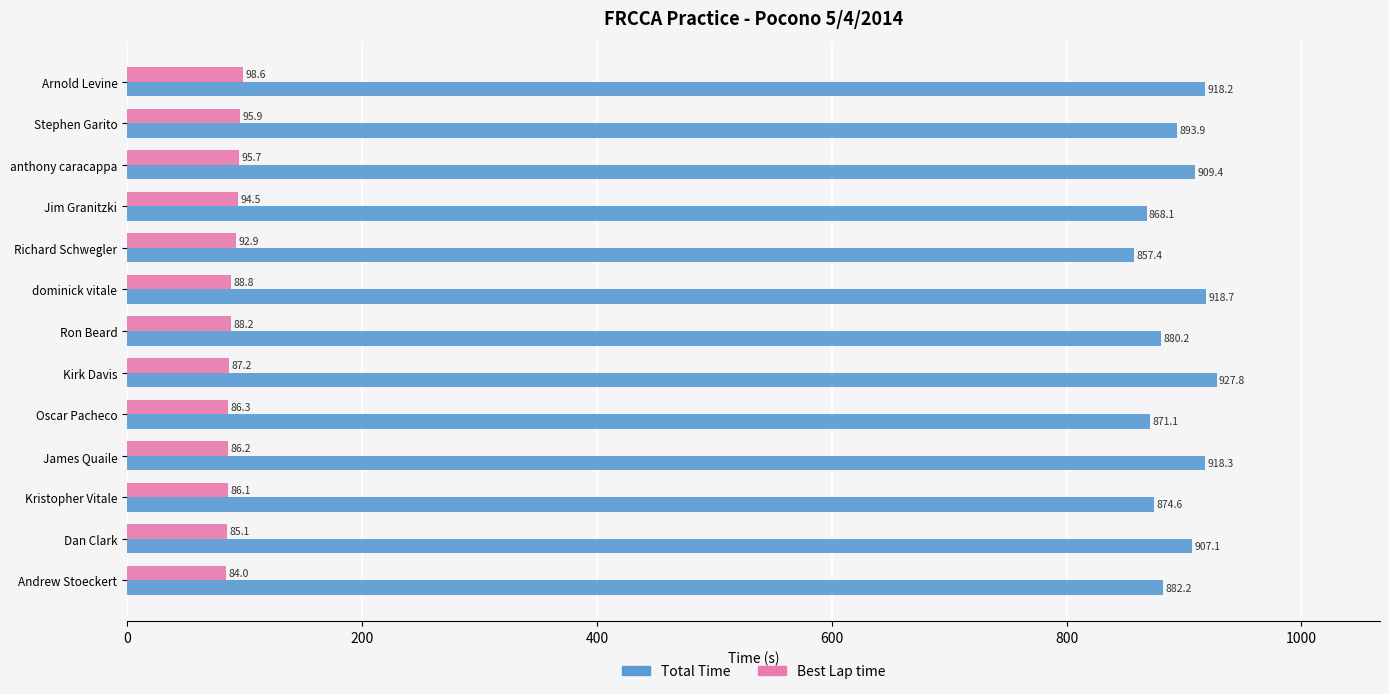

The Total Time series shows 1400.7 at anthony caracappa. True or false?

False